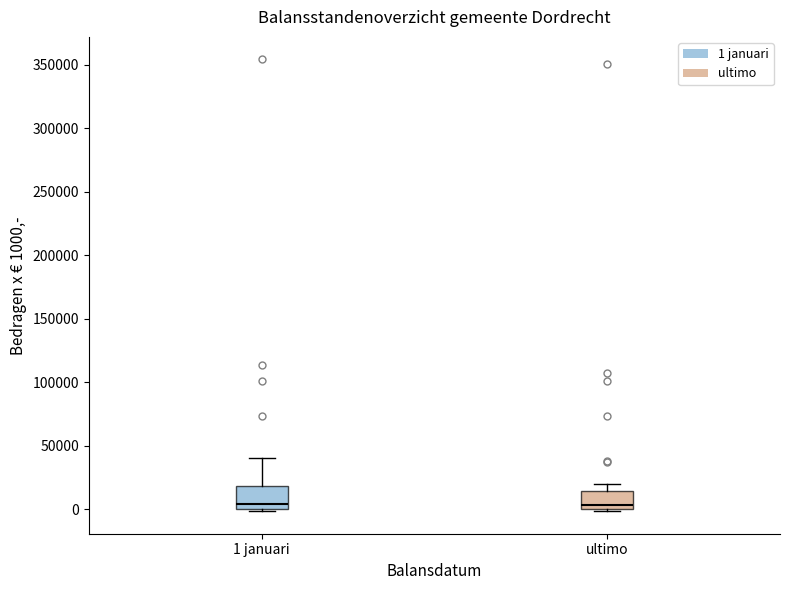

Where is the upper edge of the box for ultimo on the y-axis? The values are not printed on the chart, so give them approximately, as read against the axis.

15000